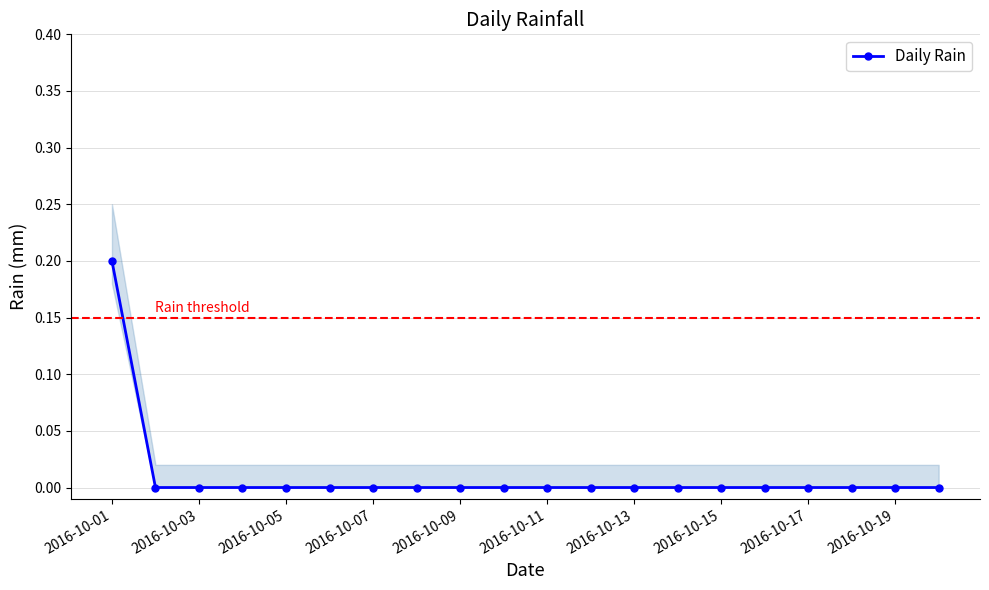

The value of Daily Rain at 2016-10-09 is -0.1. True or false?

False